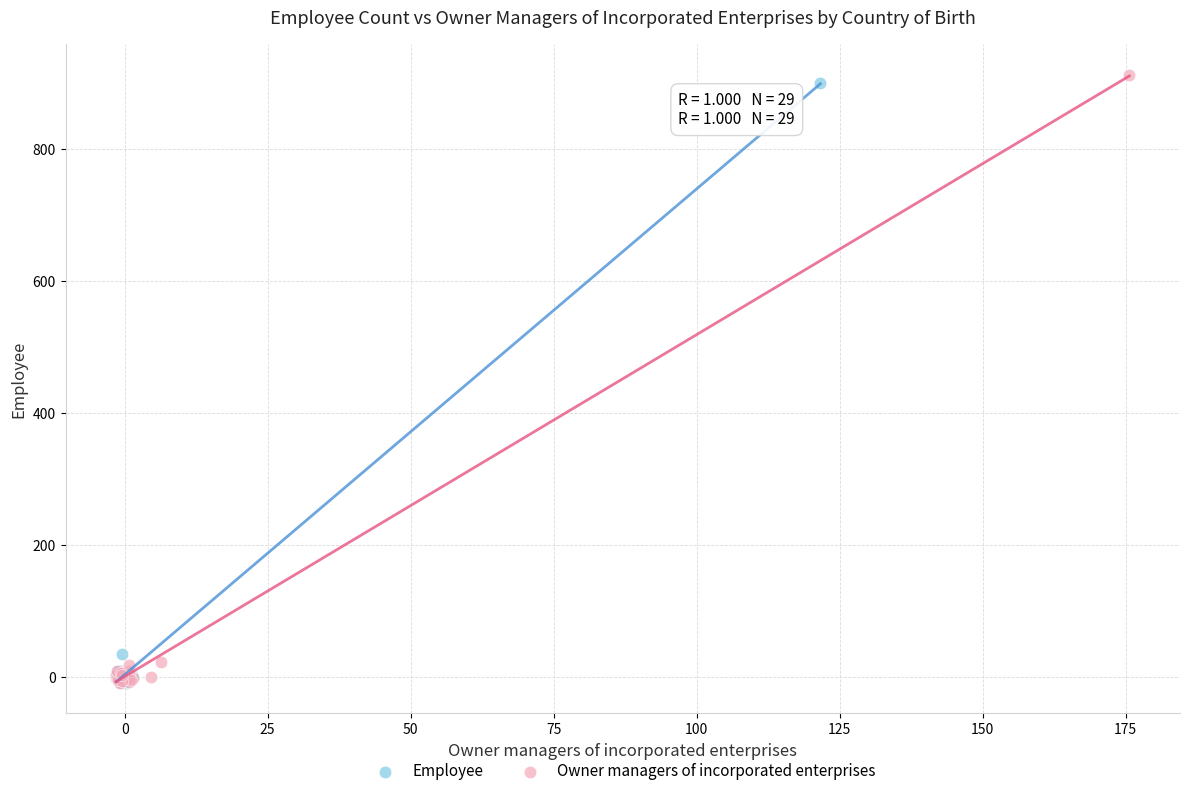

Which series has the widest spread of Y values?

Owner managers of incorporated enterprises